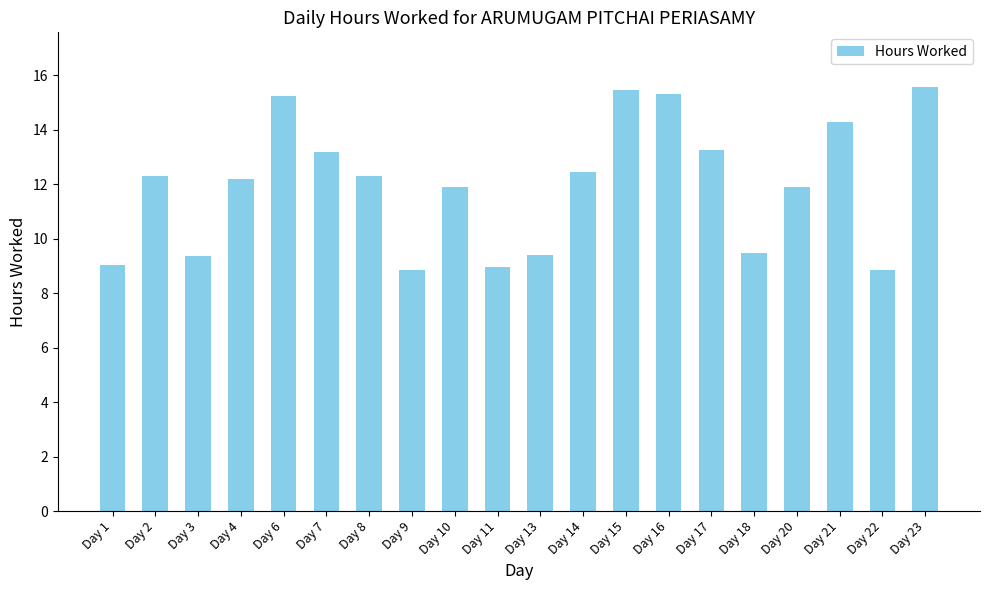

The chart shows a value of 12.2 at Day 4. True or false?

True